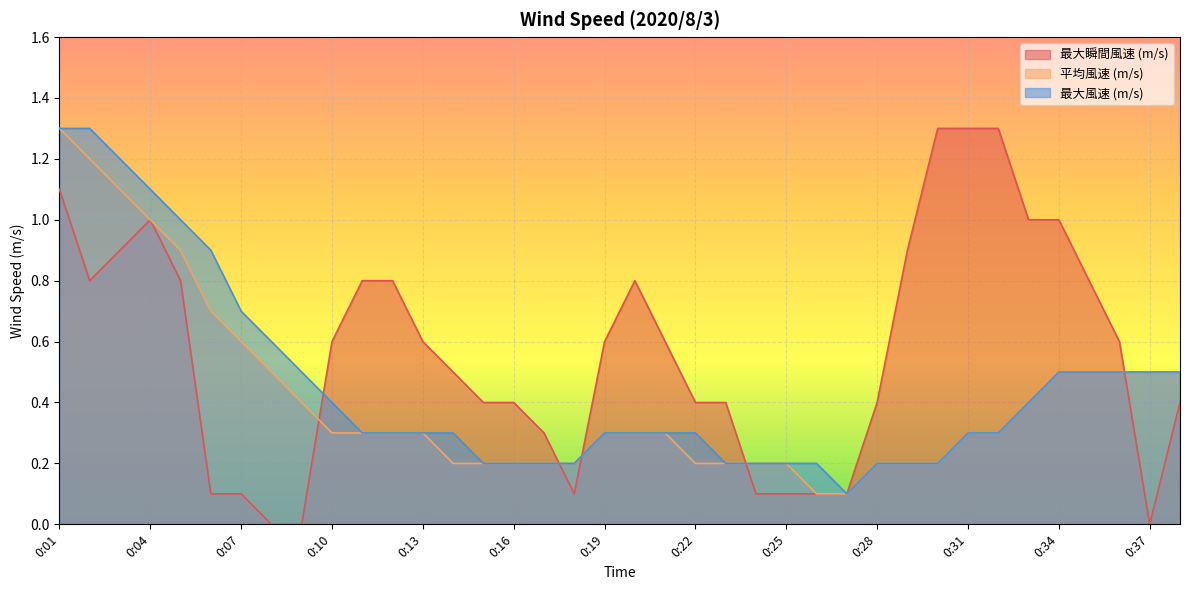

What is the value of the 平均風速 (m/s) point at the 1st from the left?

1.3